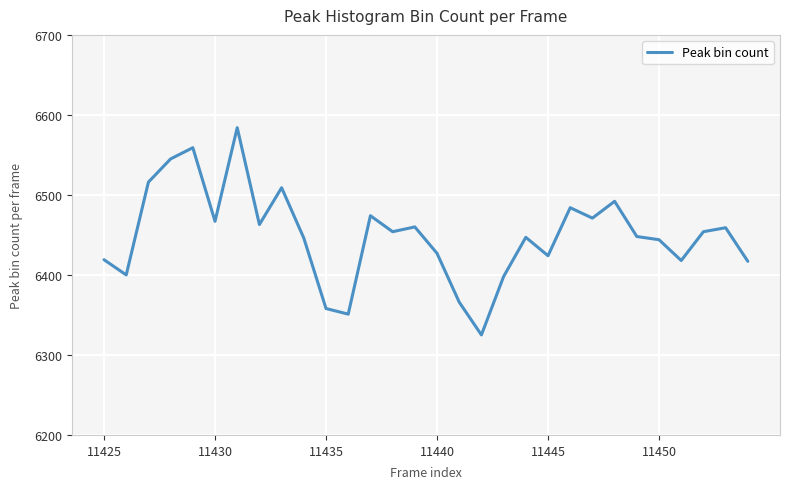

What is the maximum value shown in the chart?

6584